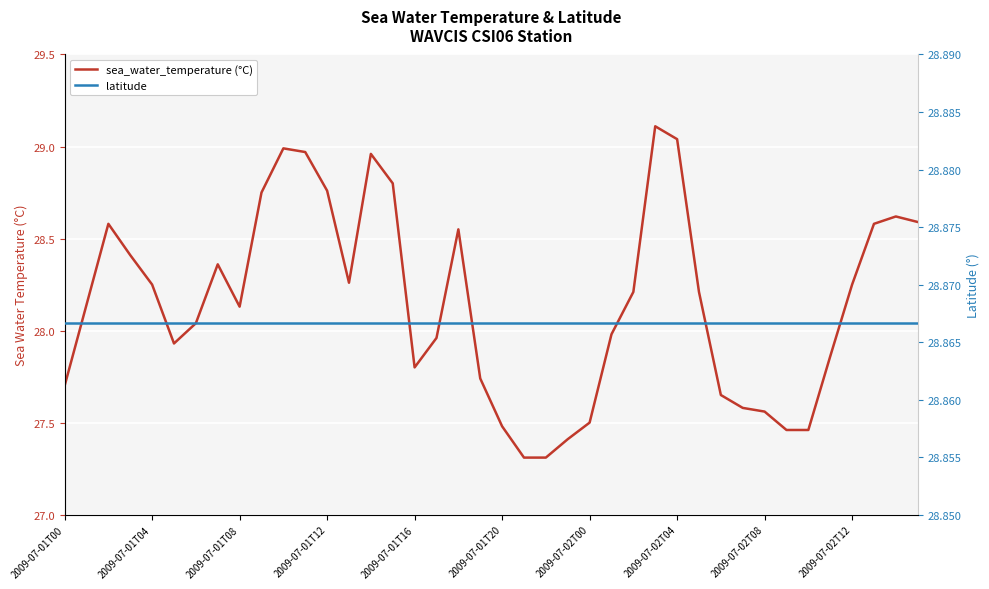

What are all the series names shown in the legend?

sea_water_temperature (°C), latitude